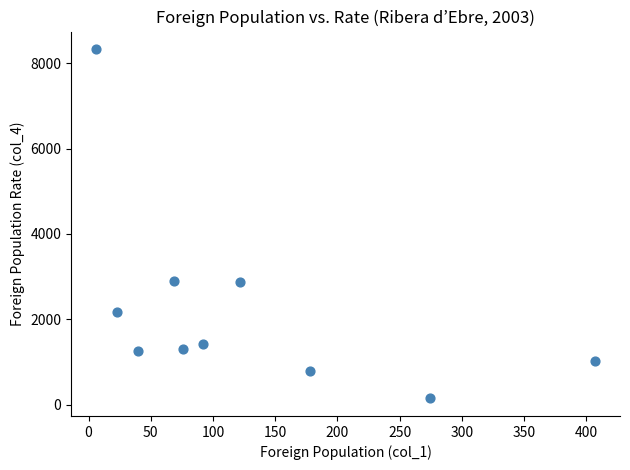

What is the range of Y values (max minus min)?

8187